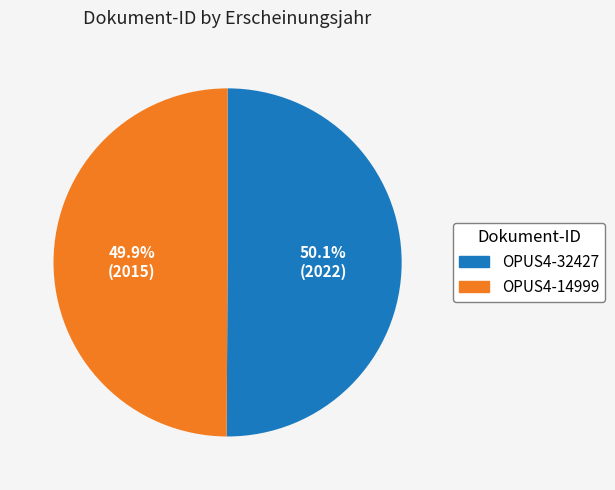

What percentage is the OPUS4-14999 slice, to the nearest percent?

50%